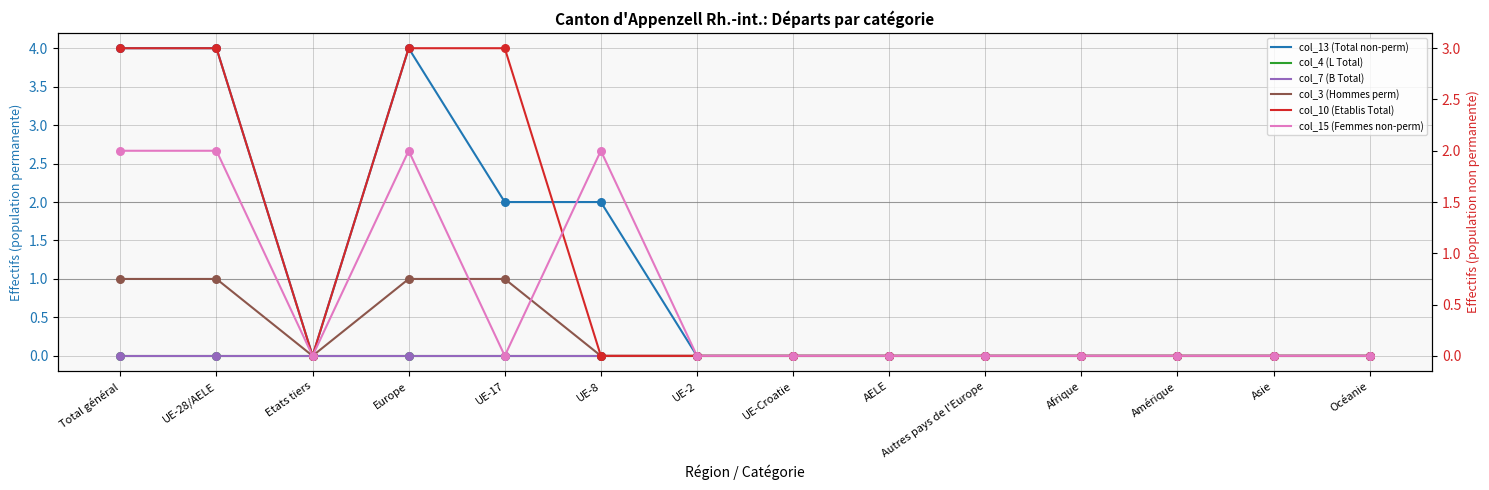

Which series reaches the minimum Y coordinate?

col_13 (Total non-perm)